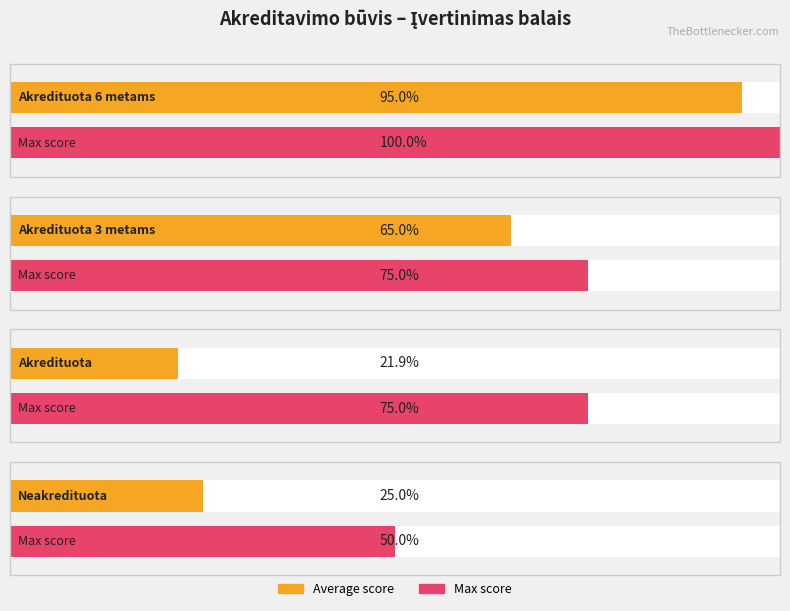

Between Akredituota and Akredituota 3 metams, which is larger?

Akredituota 3 metams